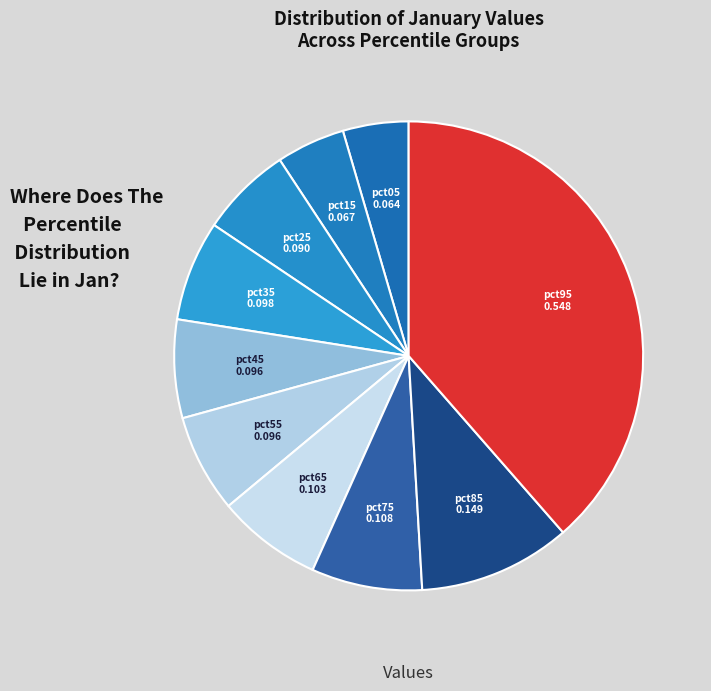

The pct25 slice represents 18% of the pie. True or false?

False